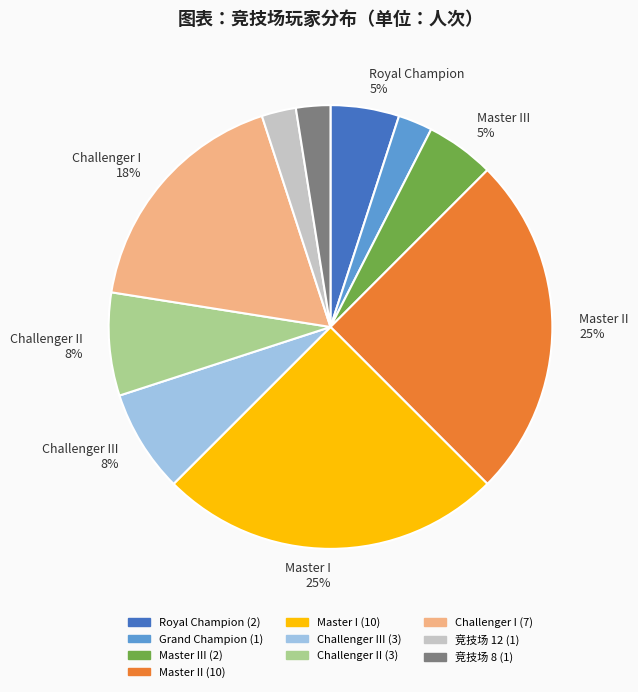

Does any single category account for the majority?

No